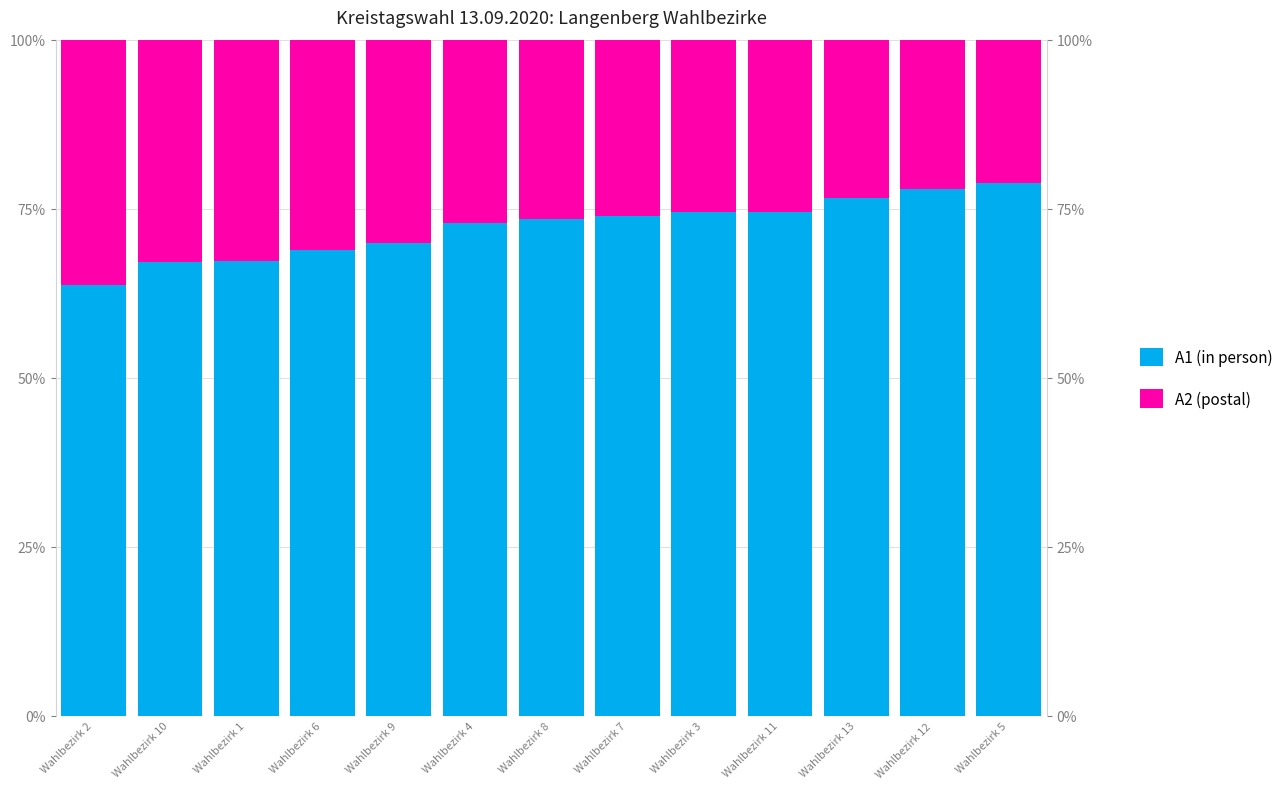

Which series has the largest total across all categories?

A1 (in person)